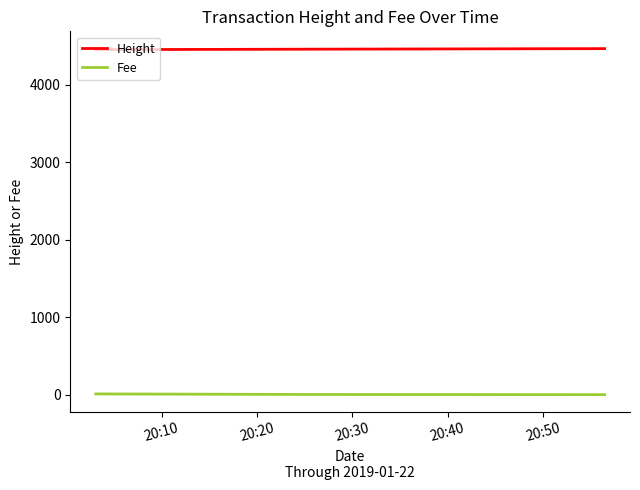

What are all the series names shown in the legend?

Height, Fee